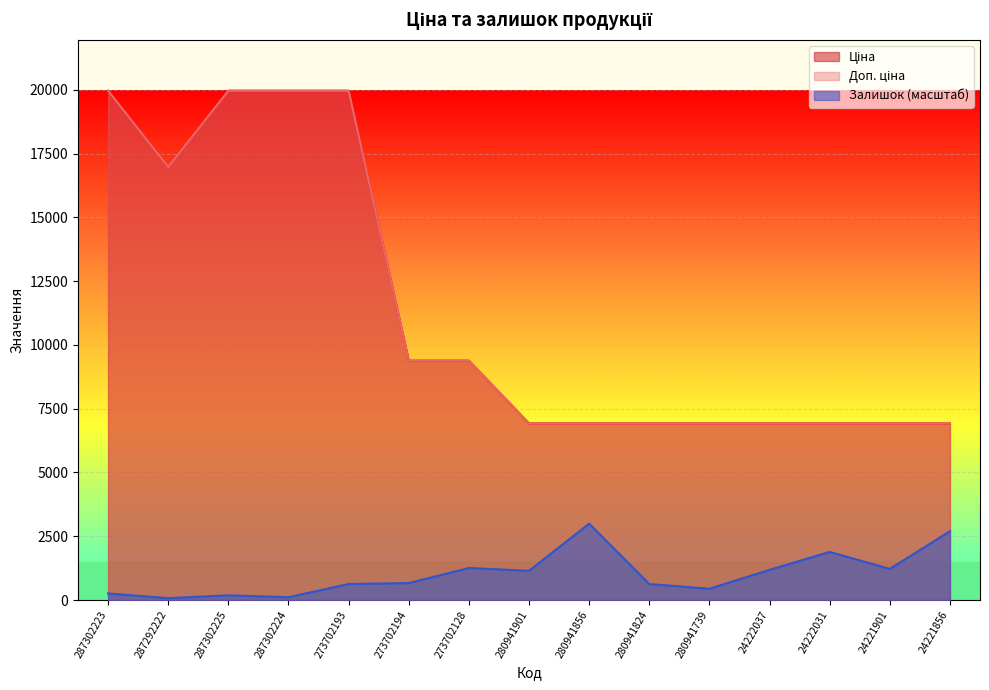

True or false: Доп. ціна and Ціна intersect in this chart.

False